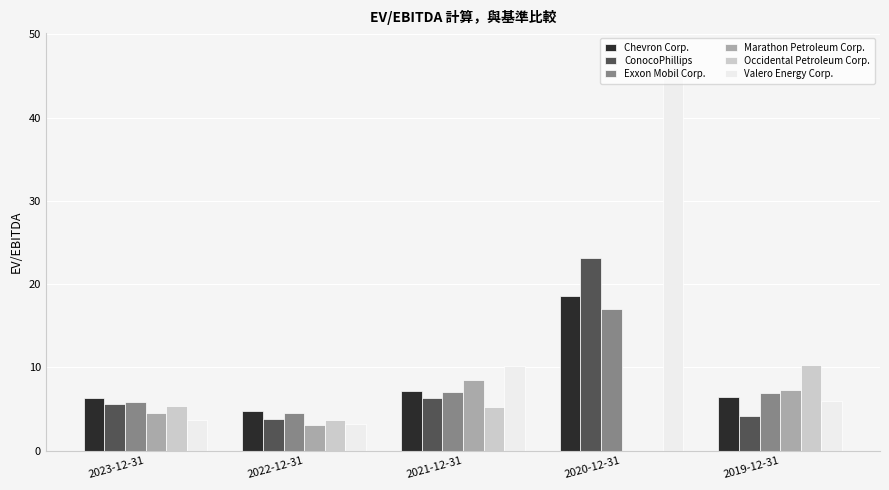

Where is Valero Energy Corp. nearest to the value 25?

2021-12-31